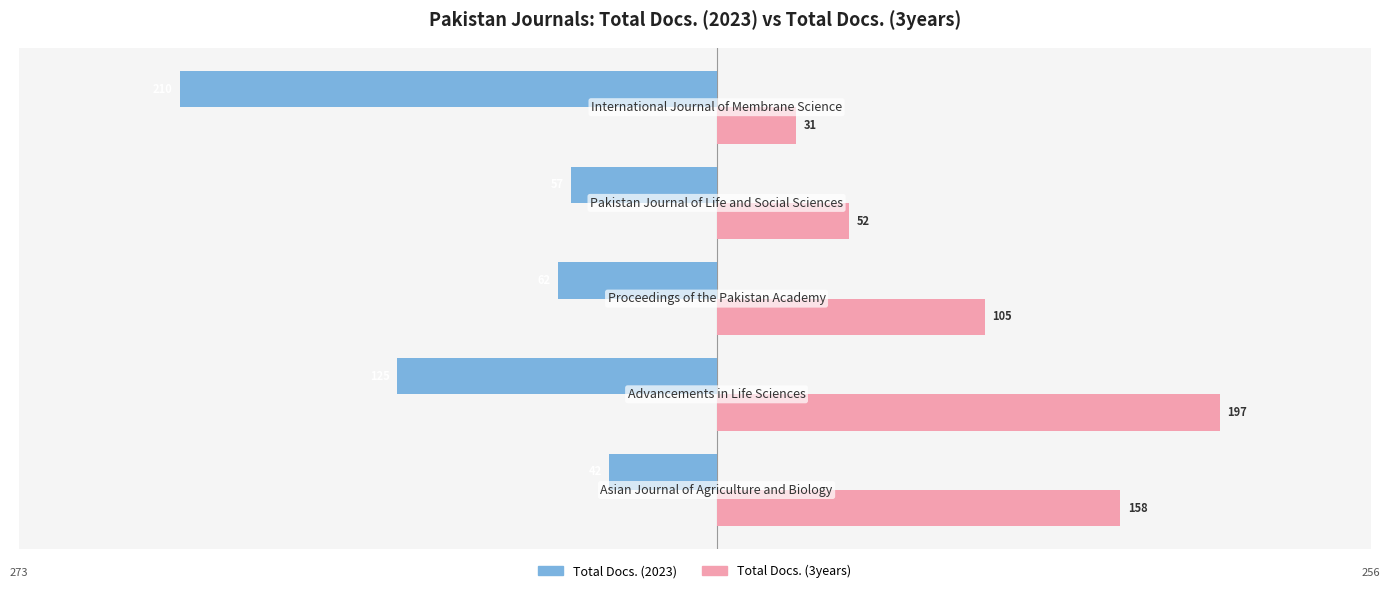

How many data points in Total Docs. (3years) are less than 105?

2